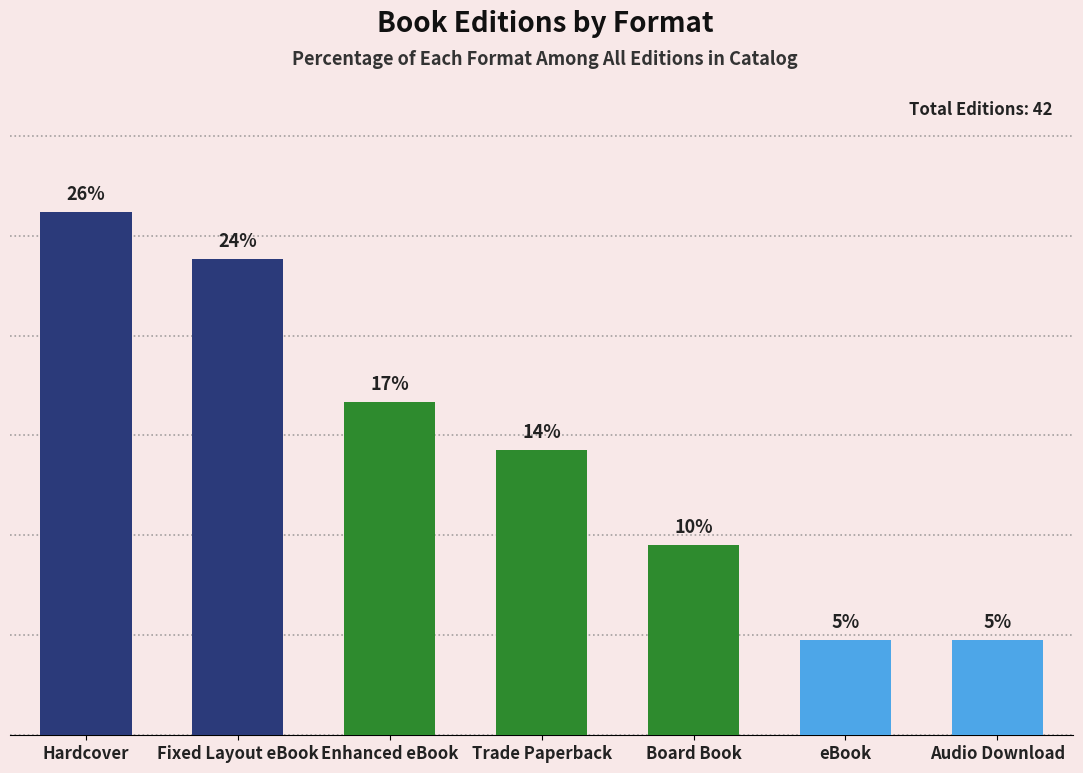

Are the bars horizontal?

No